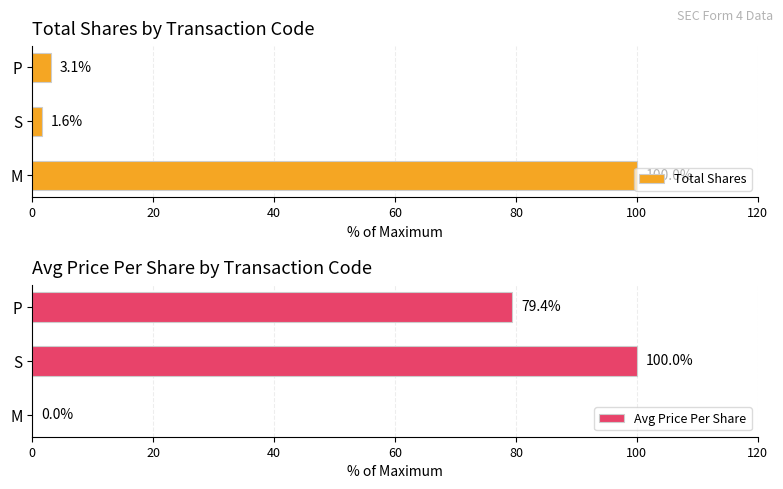

List the series in order of their overall mean, highest first.

Avg Price Per Share, Total Shares